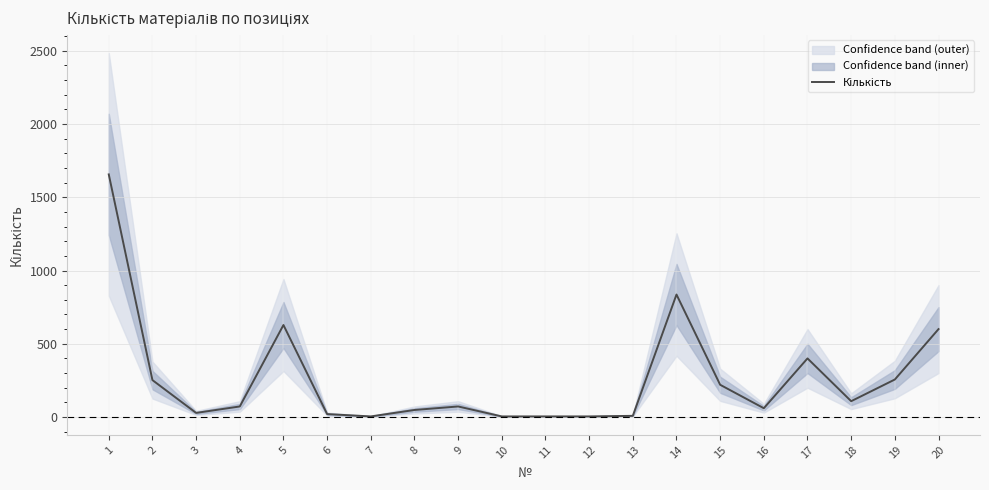

What is the value of the 2nd point from the left?

252